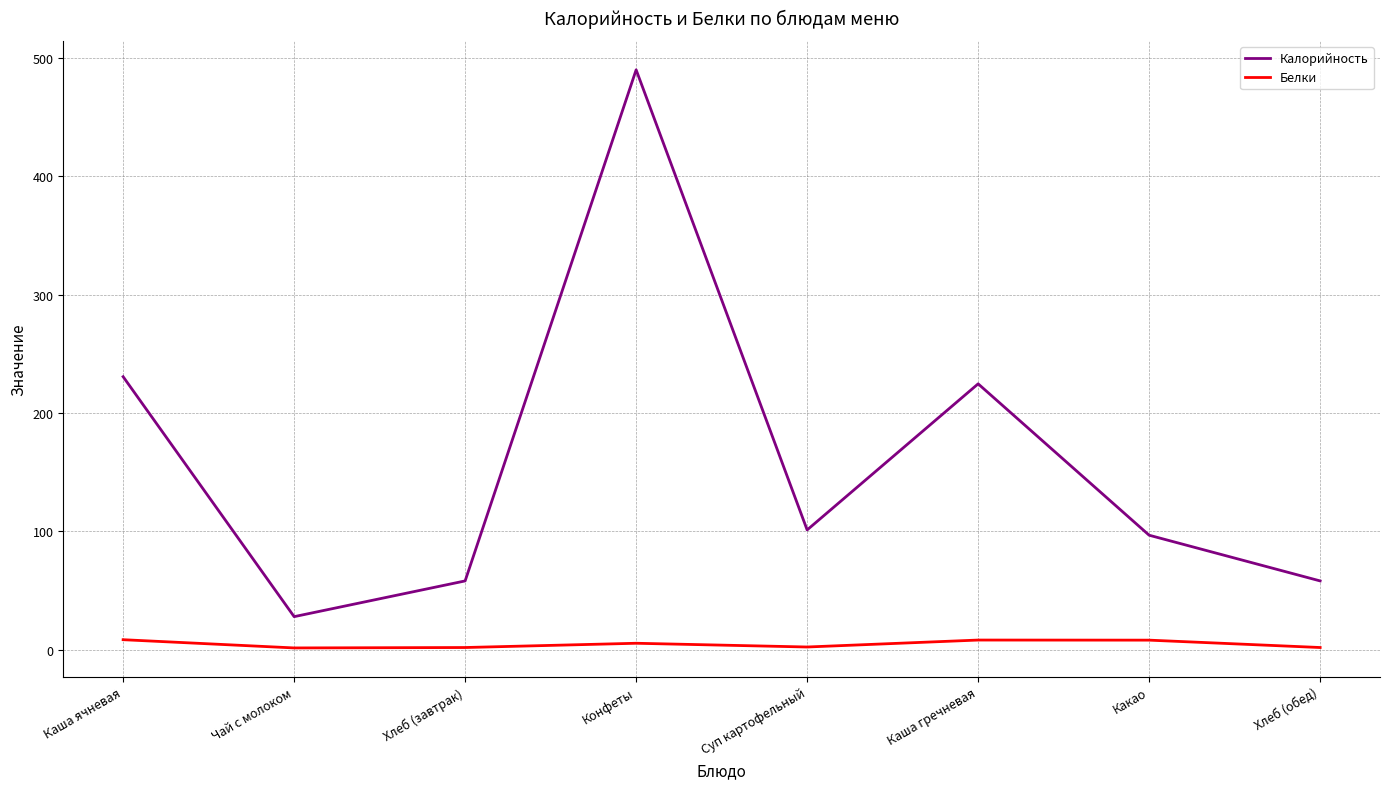

True or false: Белки and Калорийность intersect in this chart.

False